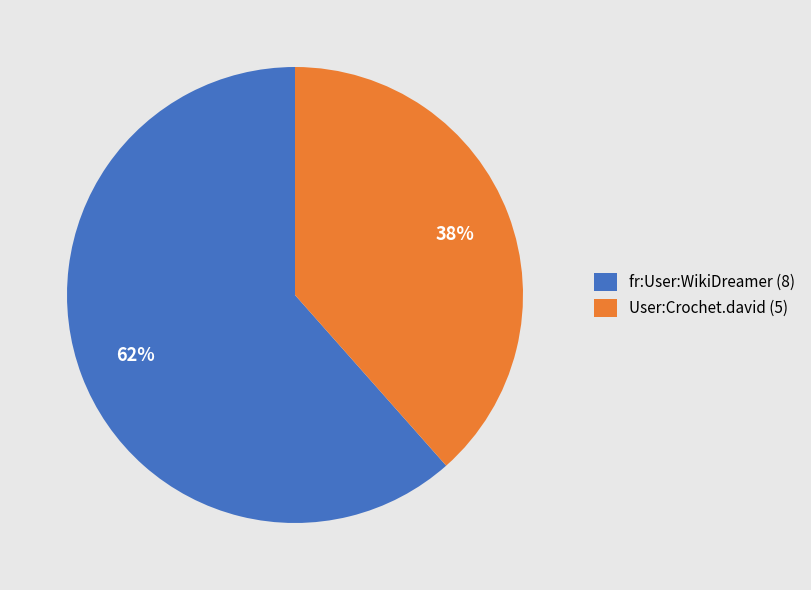

What percentage is the User:Crochet.david (5) slice, to the nearest percent?

38%